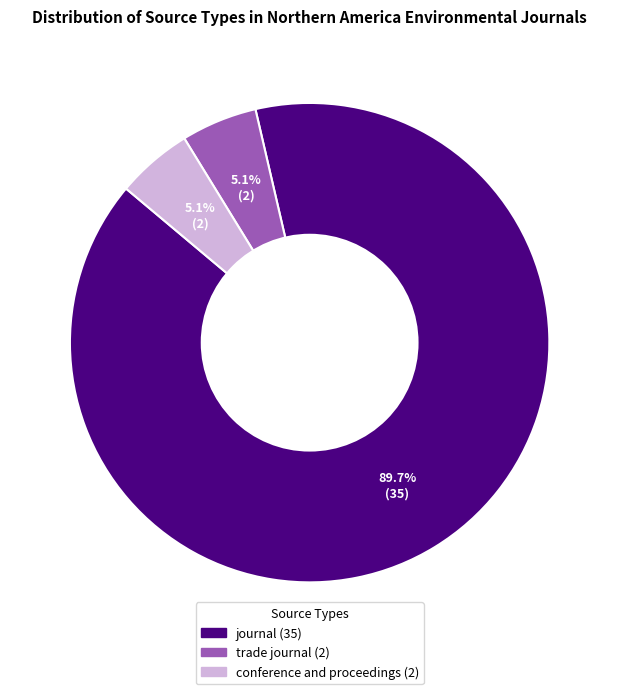

Is it true that journal is 80% of the pie?

False